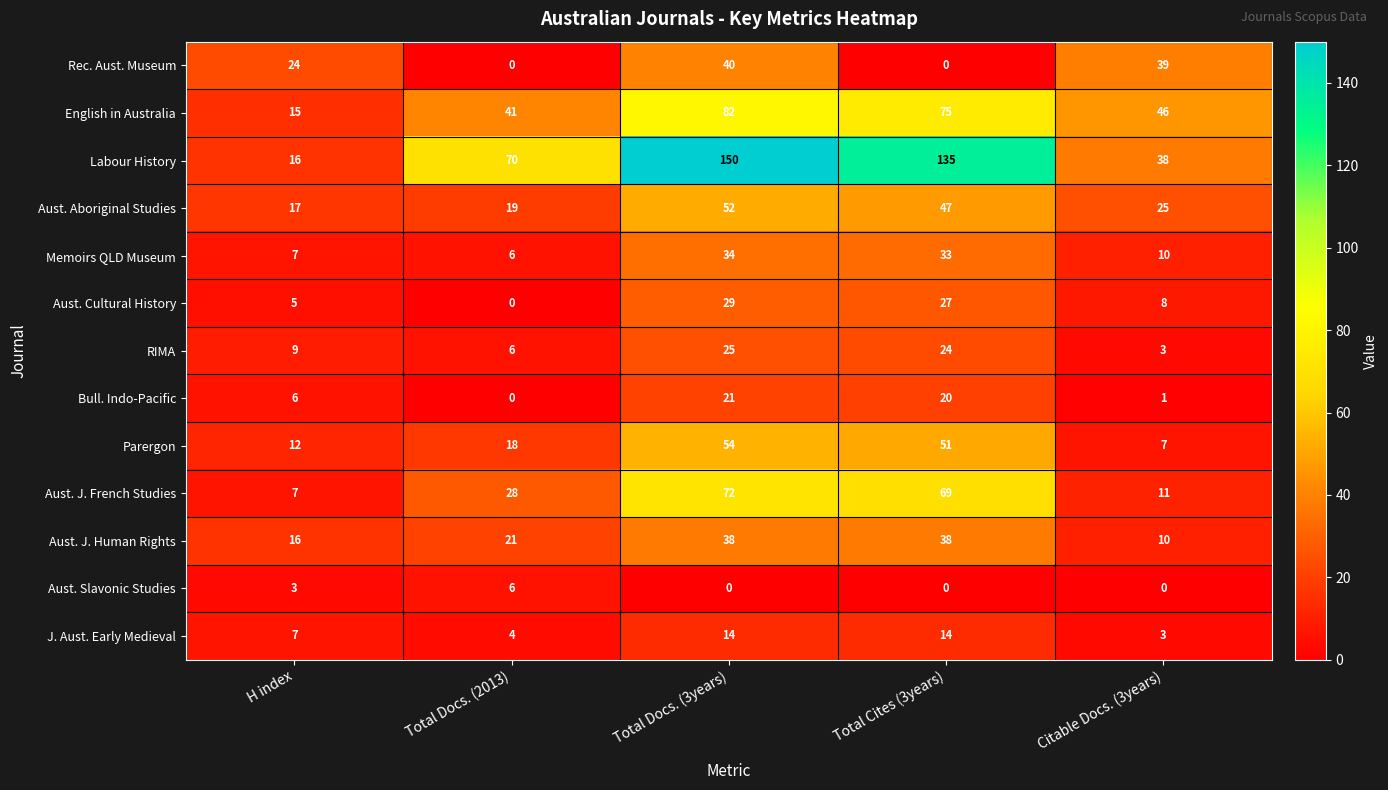

What is the difference between the RIMA values at H index and Total Cites (3years)?

15